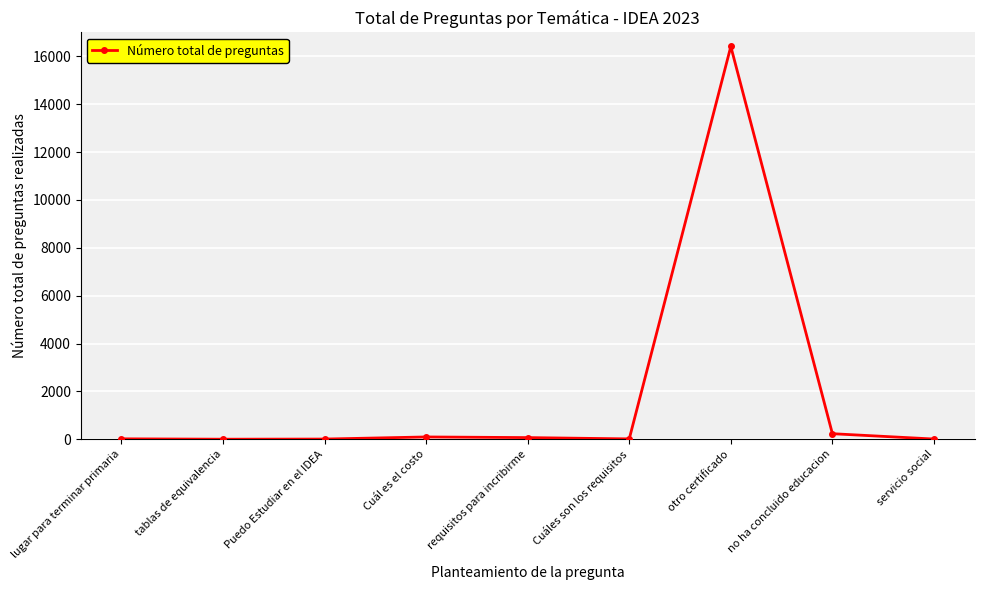

What is the maximum value shown in the chart?

16413